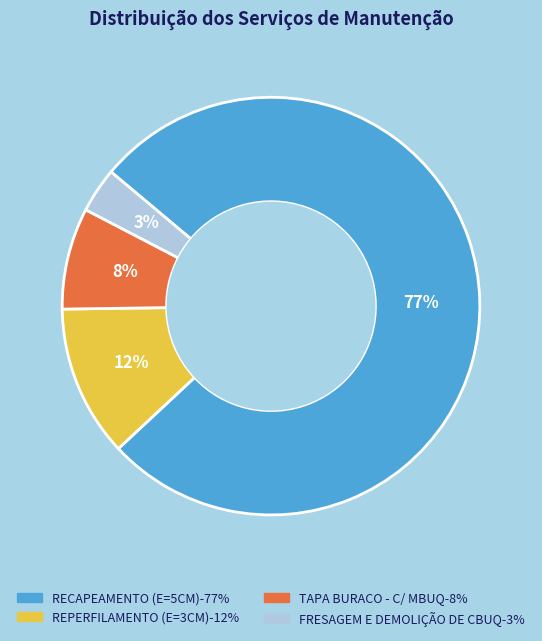

The RECAPEAMENTO (E=5CM) slice represents 77% of the pie. True or false?

True